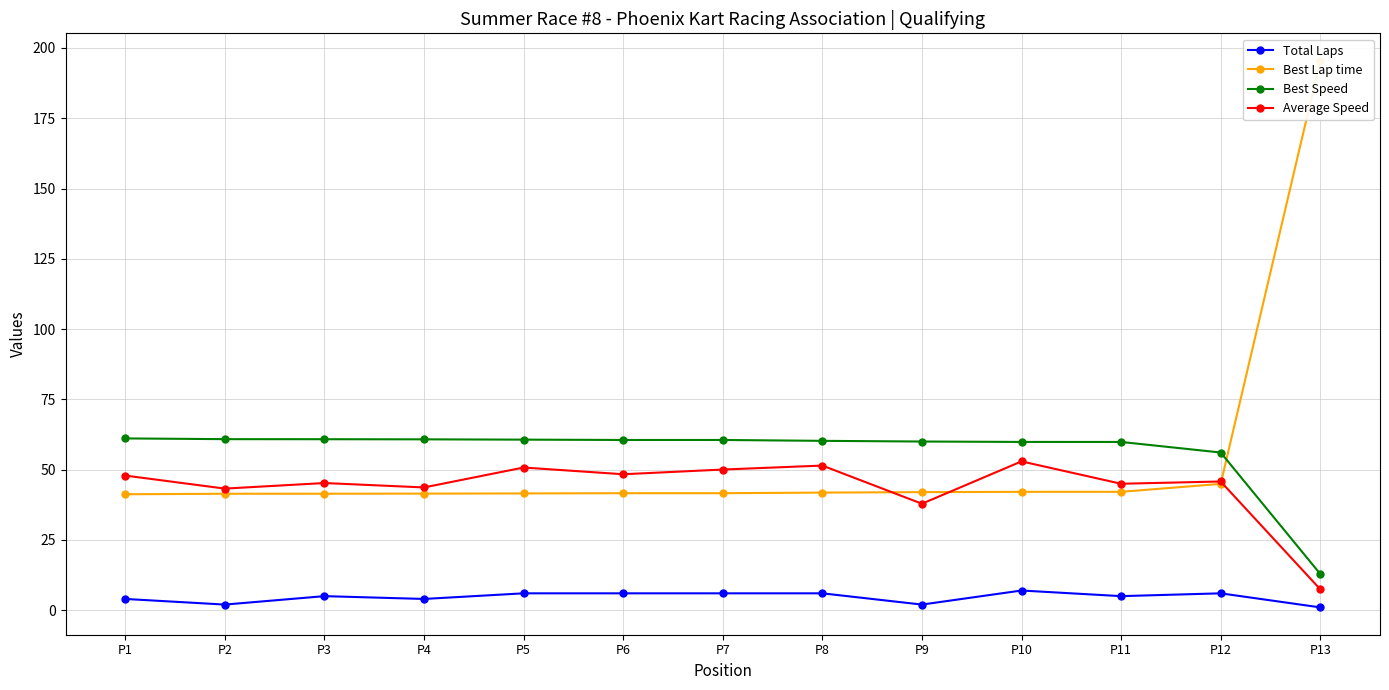

Rank the series by their maximum value, from lowest to highest.

Total Laps, Average Speed, Best Speed, Best Lap time